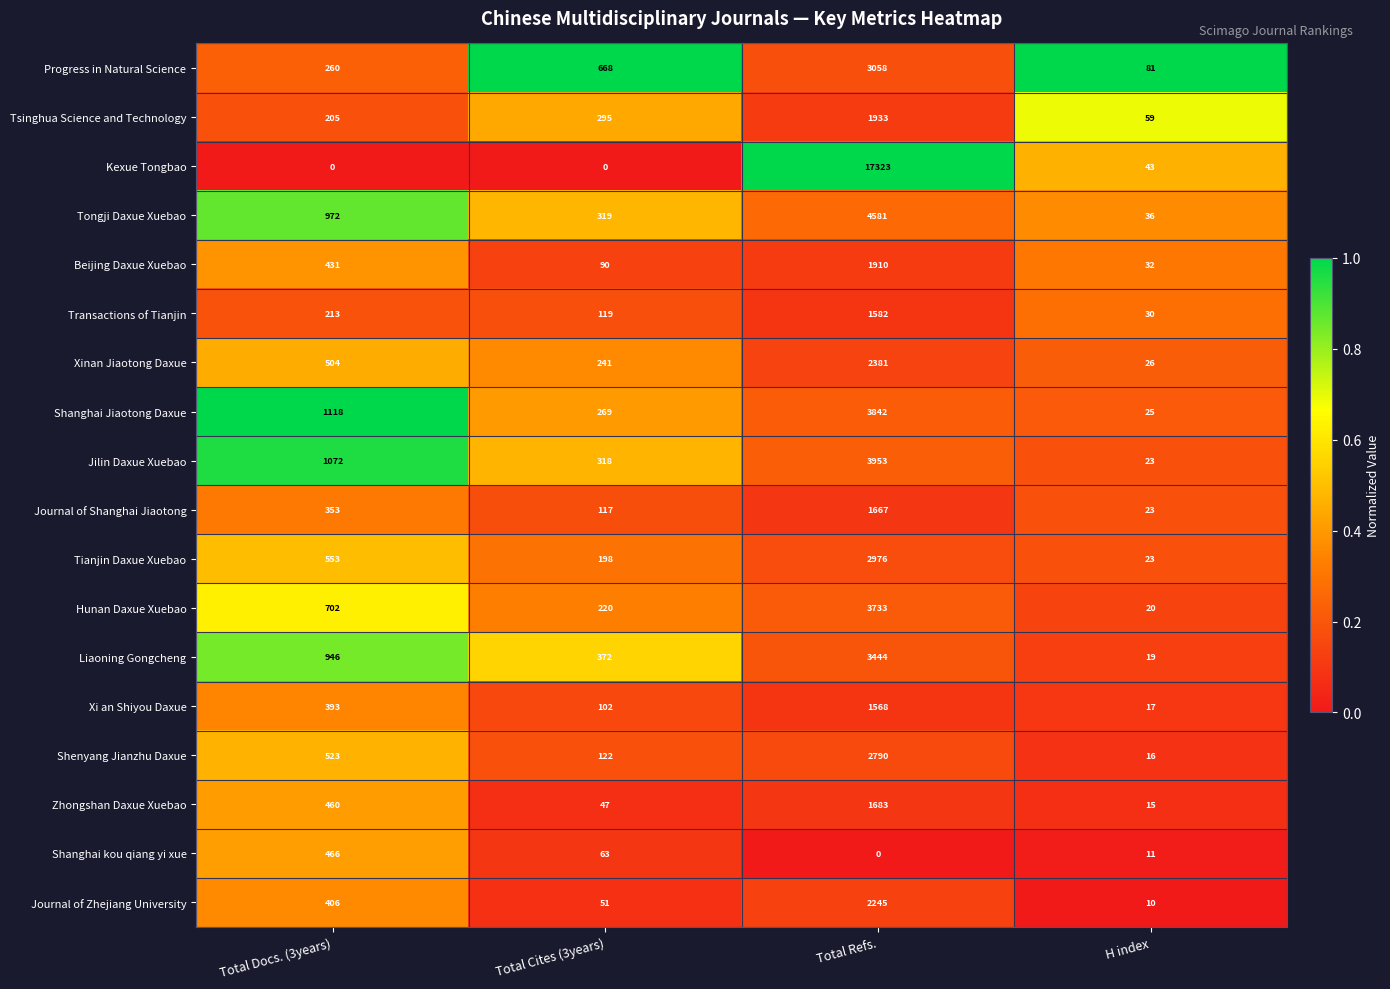

What is the difference between the maximum and second lowest values in the Tianjin Daxue Xuebao series?

2778